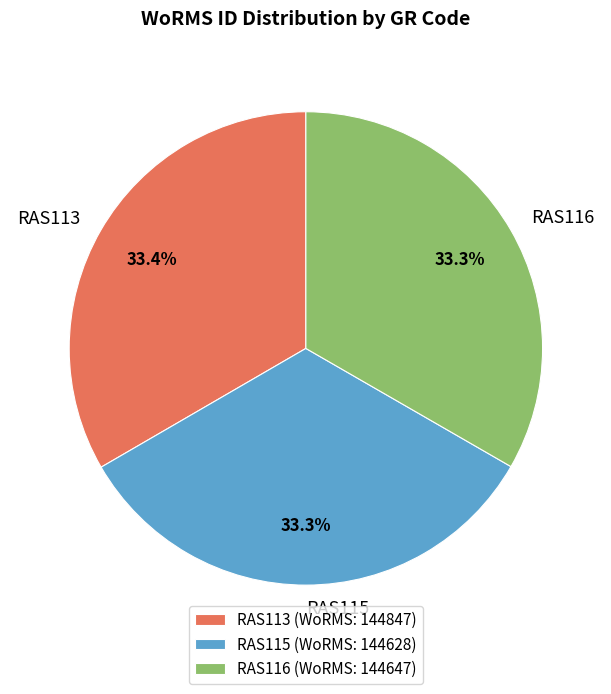

What is the ratio of the value at RAS116 to the value at RAS115?

1.0